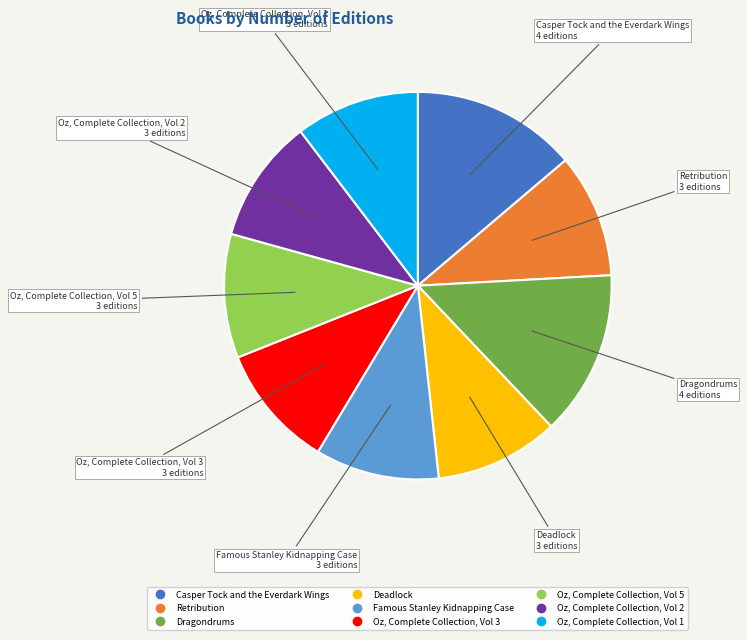

Count the number of slices in the pie.

9